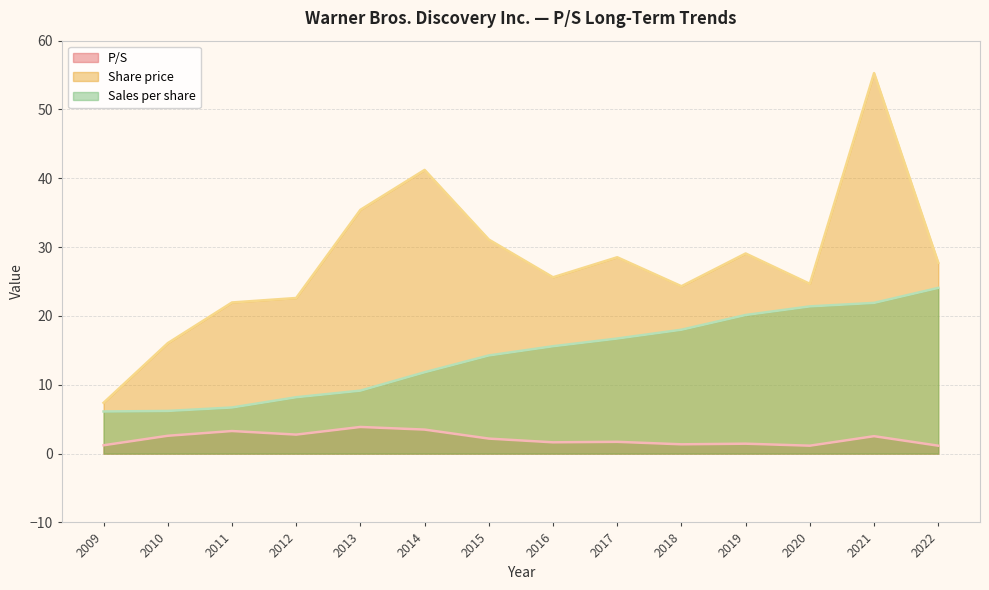

How many lines are shown in the chart?

3